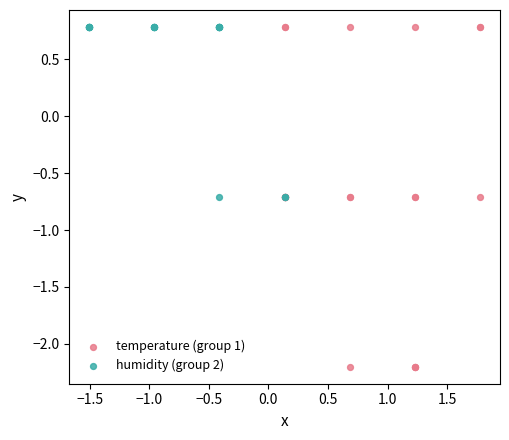

Which series has the largest Y range (max minus min)?

temperature (group 1)